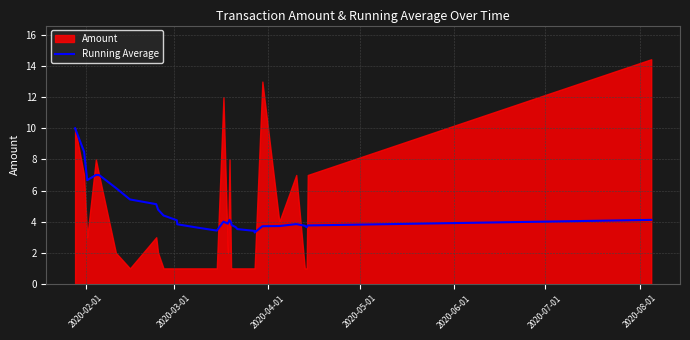

What is the highest value of the Running Average series?

10.0